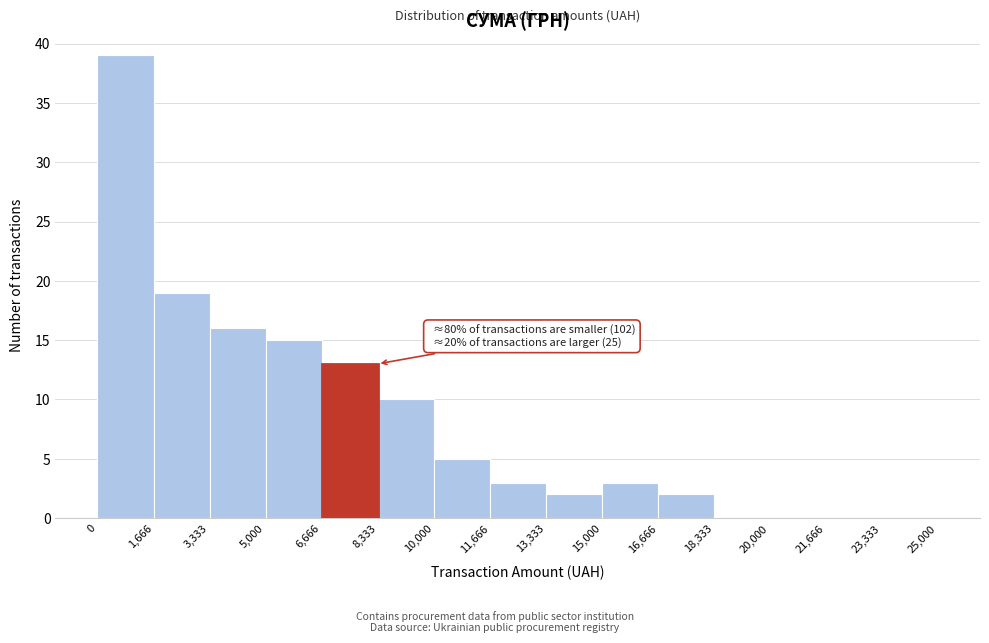

Over which range of the x-axis is the bar tallest?

0 to 1,666